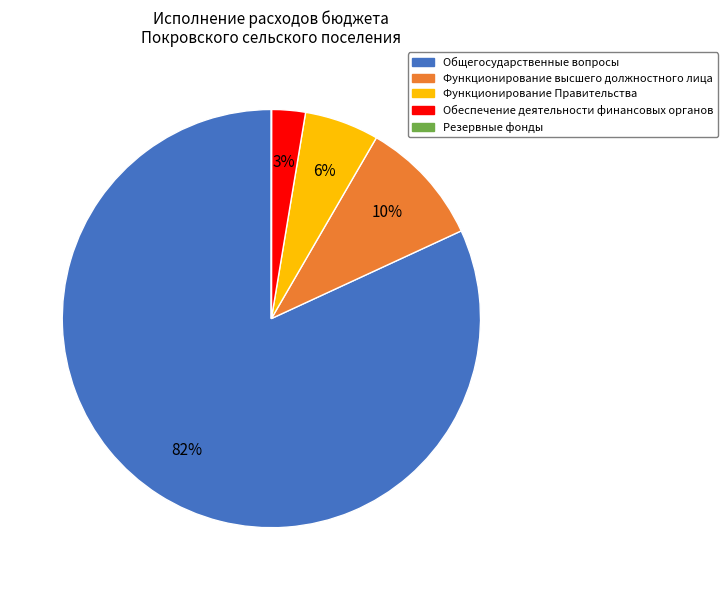

Is there a majority slice in this chart?

Yes